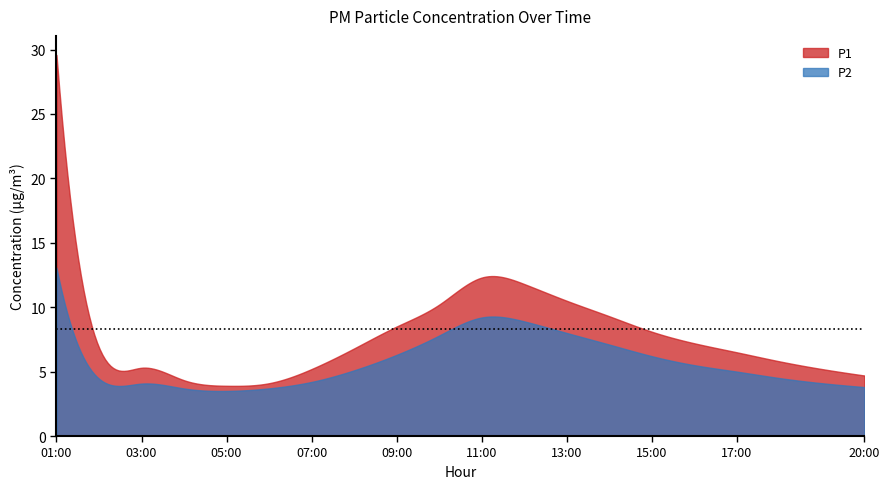

What are all the series names shown in the legend?

P1, P2